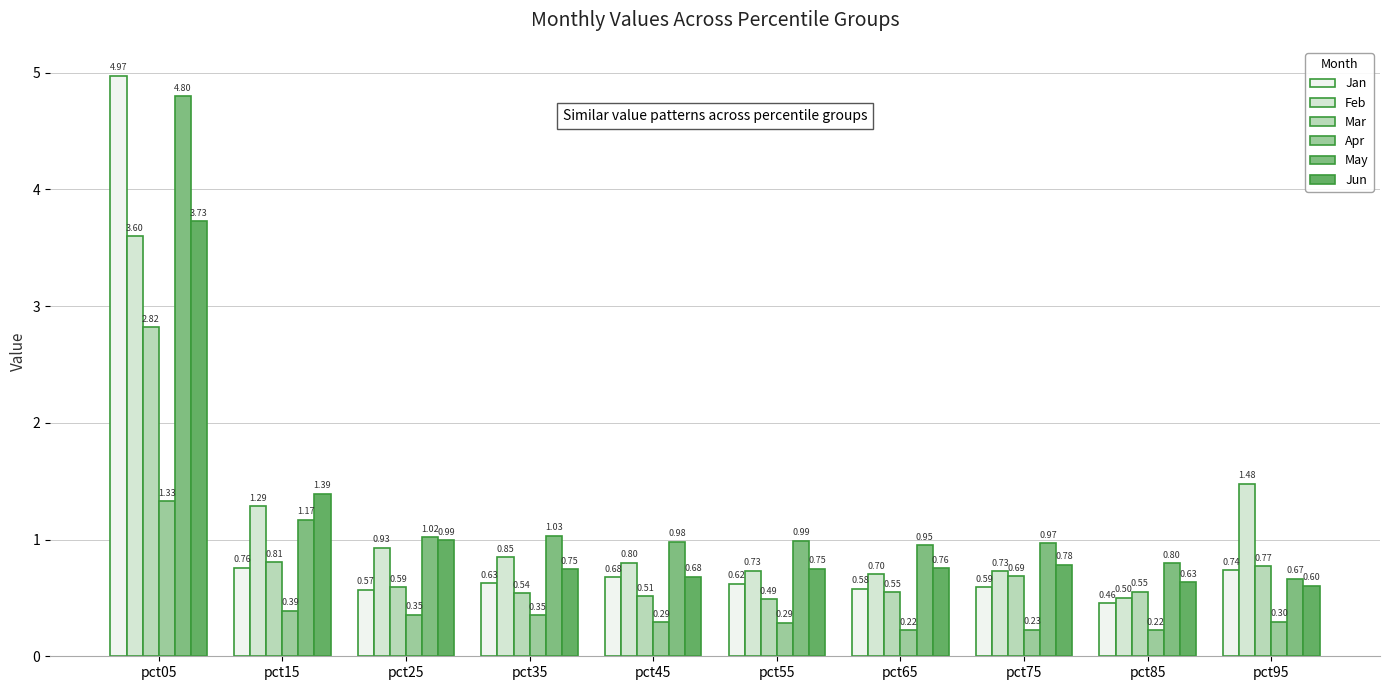

What is the sum of all Mar values?

8.3